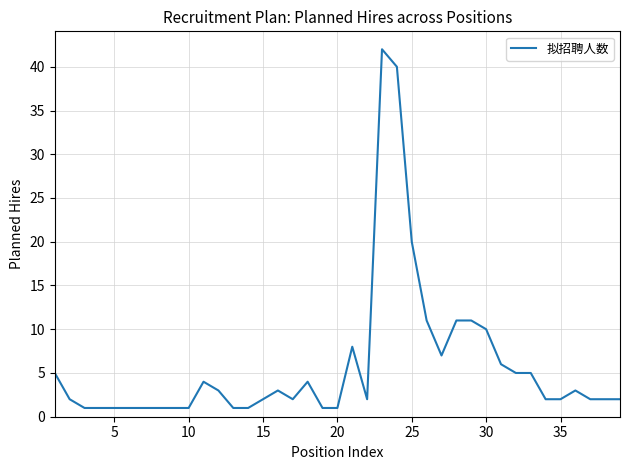

What is the maximum value shown in the chart?

42